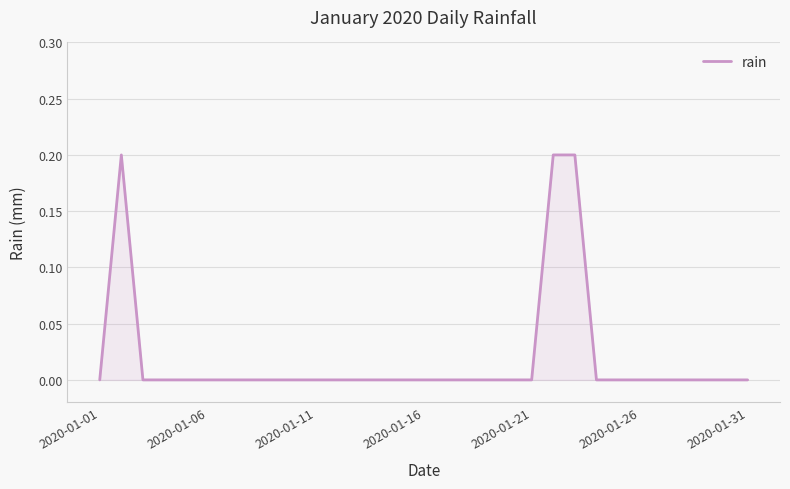

How many values are between 0 and 1?

31